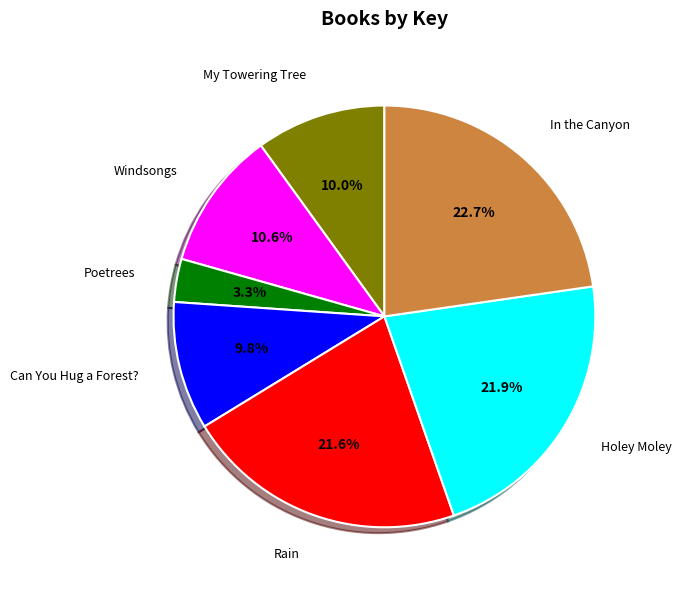

What portion of the pie excludes Rain?

78.4%